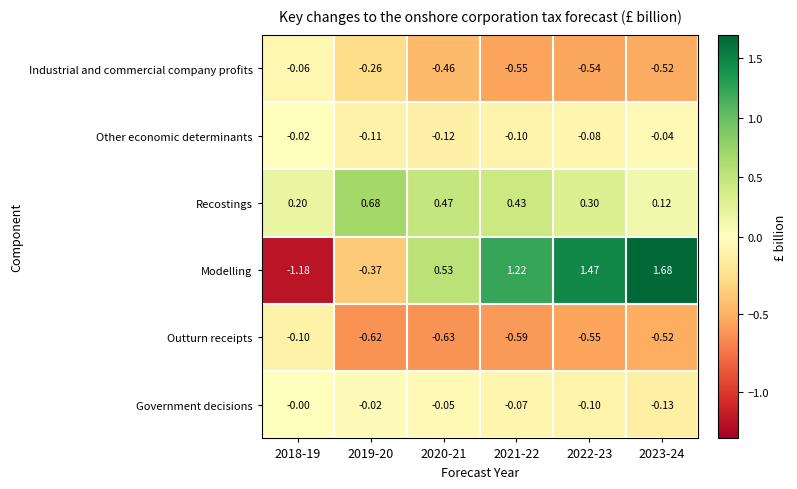

Which series has the largest total across all categories?

Modelling